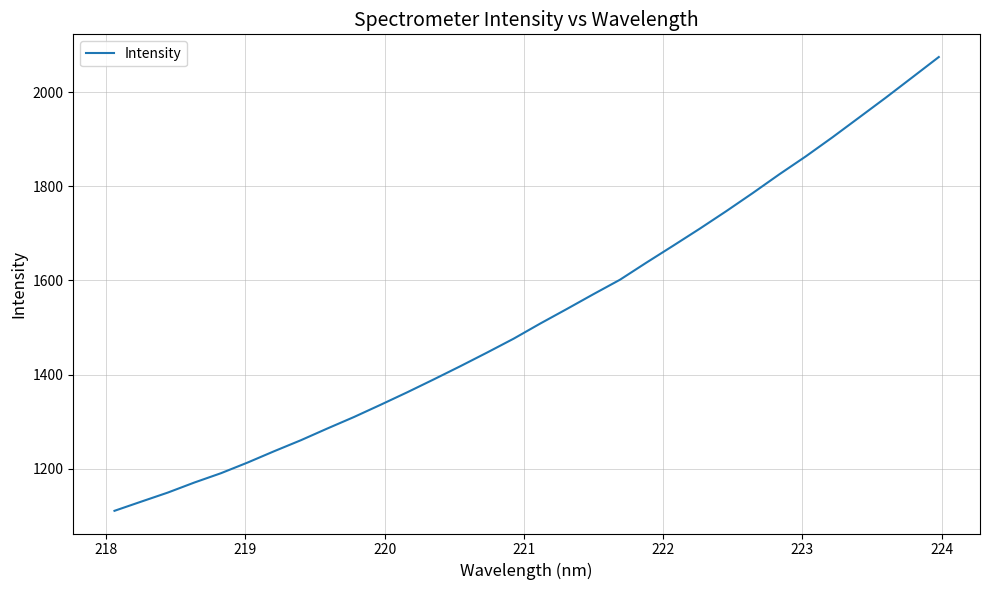

What is the difference between the maximum and minimum values?

964.3